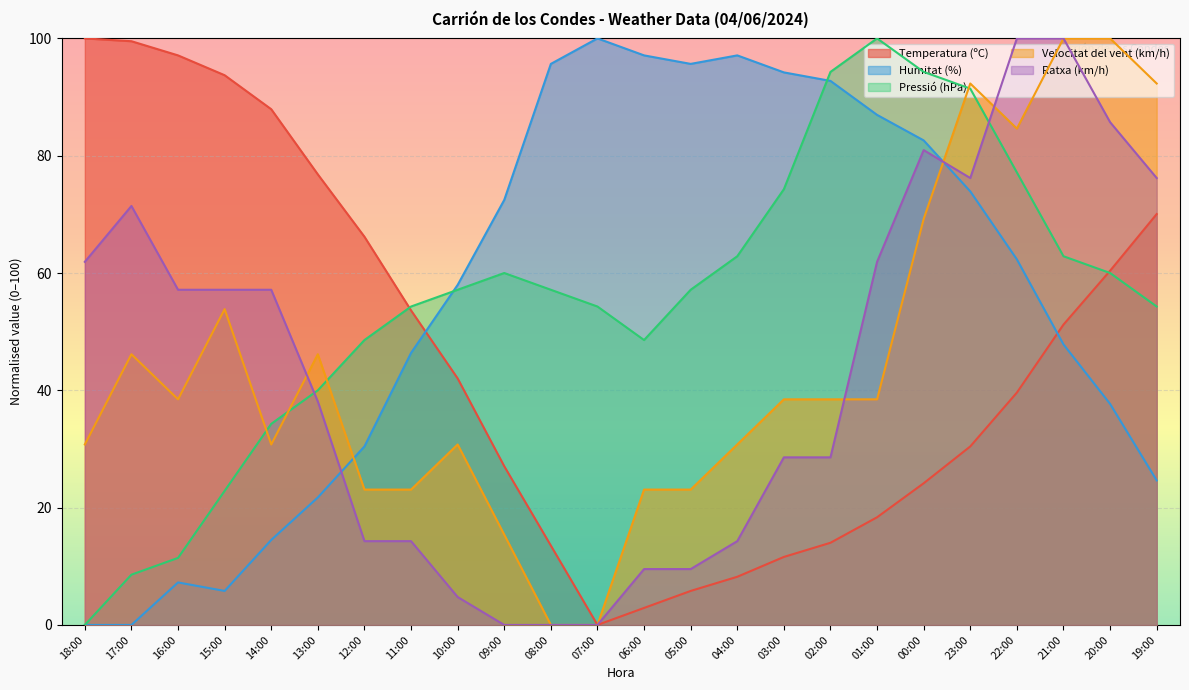

At which label is Ratxa (km/h) closest to 50?

16:00